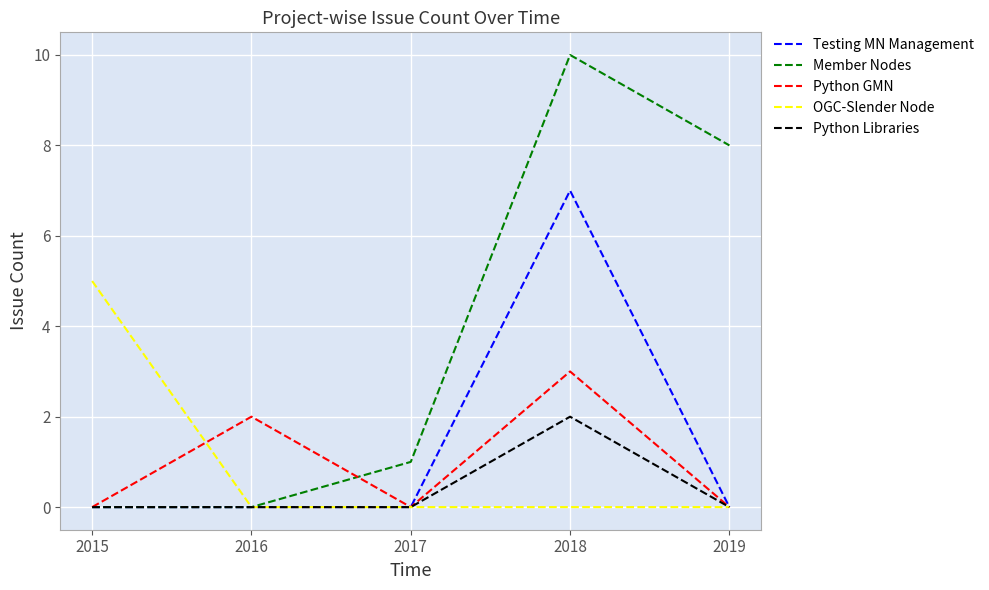

Reading left to right, transcribe all the data shown in this chart.

Testing MN Management: 2015=0	2016=0	2017=0	2018=7	2019=0
Member Nodes: 2015=0	2016=0	2017=1	2018=10	2019=8
Python GMN: 2015=0	2016=2	2017=0	2018=3	2019=0
OGC-Slender Node: 2015=5	2016=0	2017=0	2018=0	2019=0
Python Libraries: 2015=0	2016=0	2017=0	2018=2	2019=0